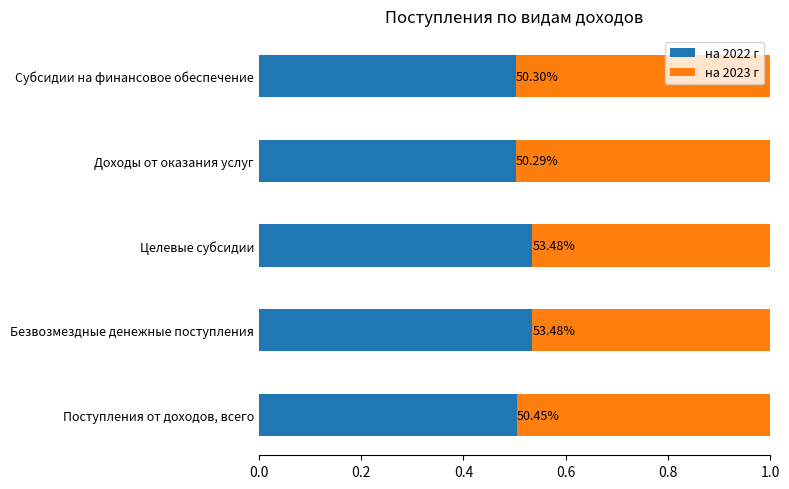

What are all the series names shown in the legend?

на 2022 г, на 2023 г